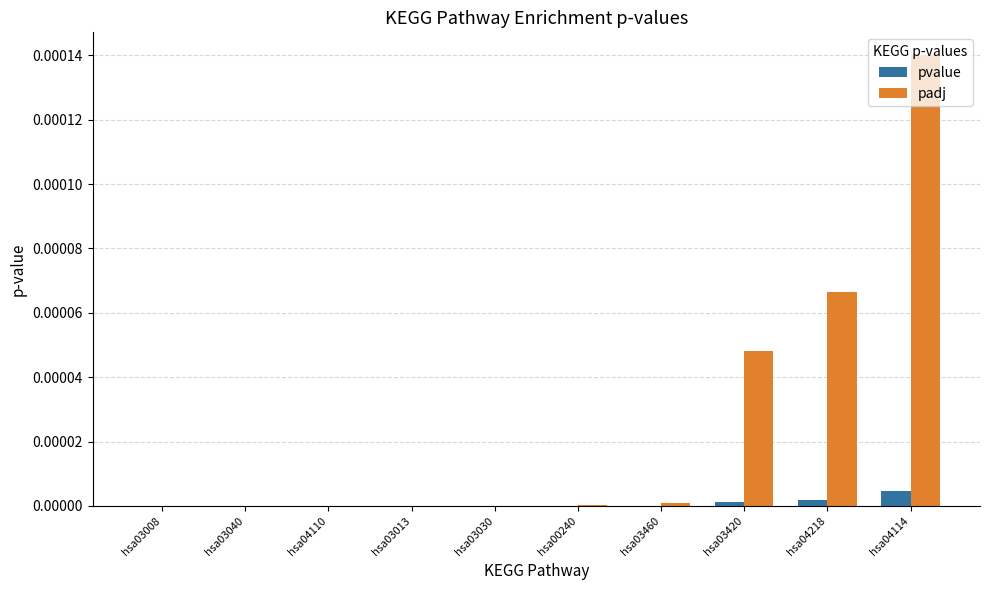

Are the bars grouped side by side (vs. stacked)?

Yes